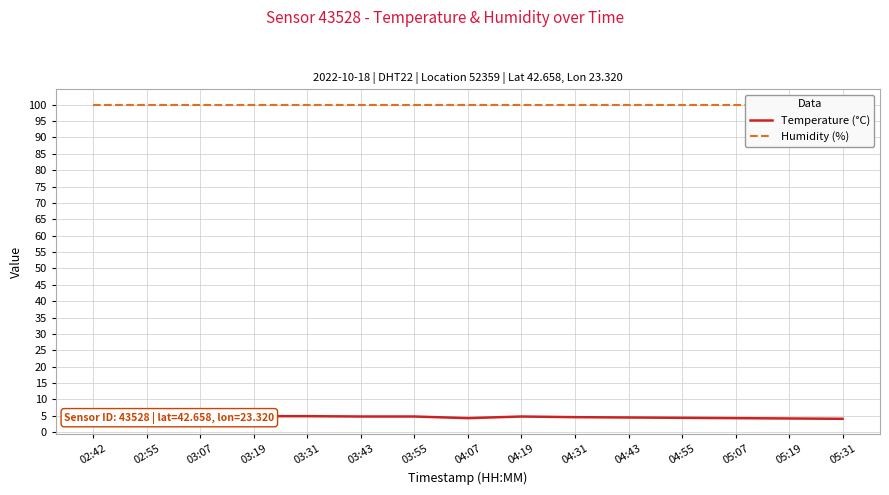

What is the spread (max minus min) of values at 03:43?

95.1